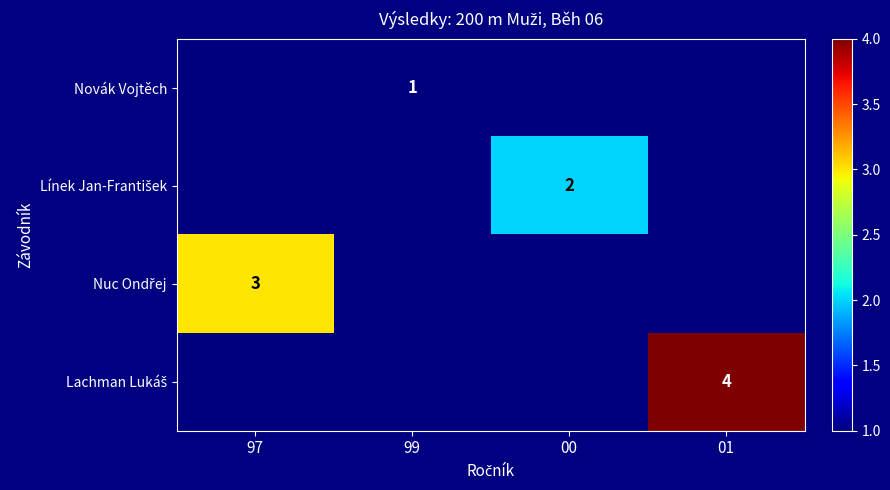

At which label does Nuc Ondřej reach its minimum?

97